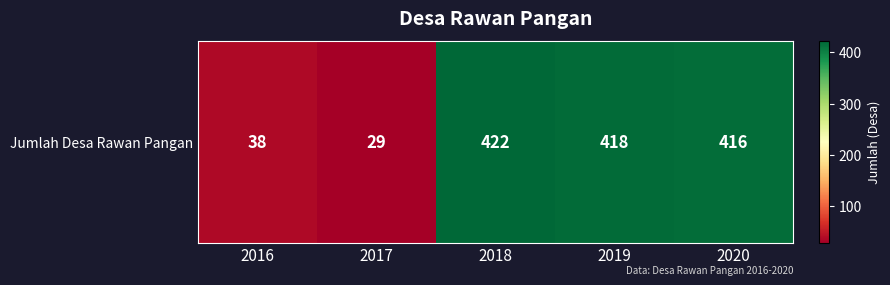

Approximately how many times larger is the value at 2018 compared to 2017?

14.6